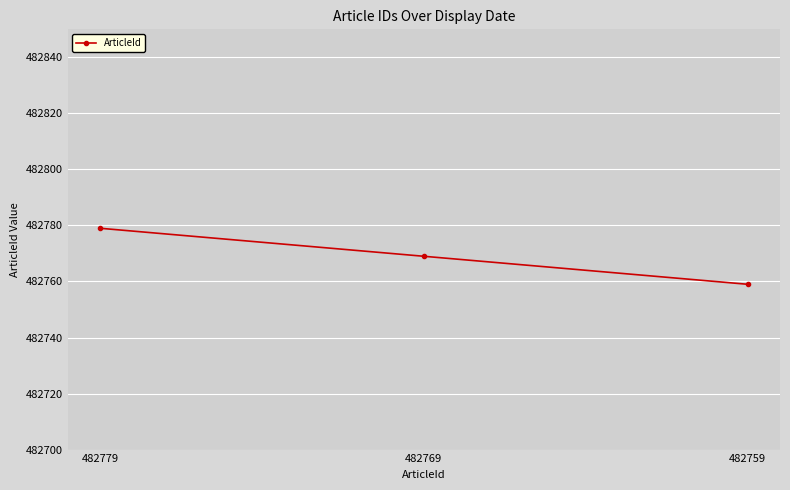

The chart shows a value of 482759 at 482759. True or false?

True